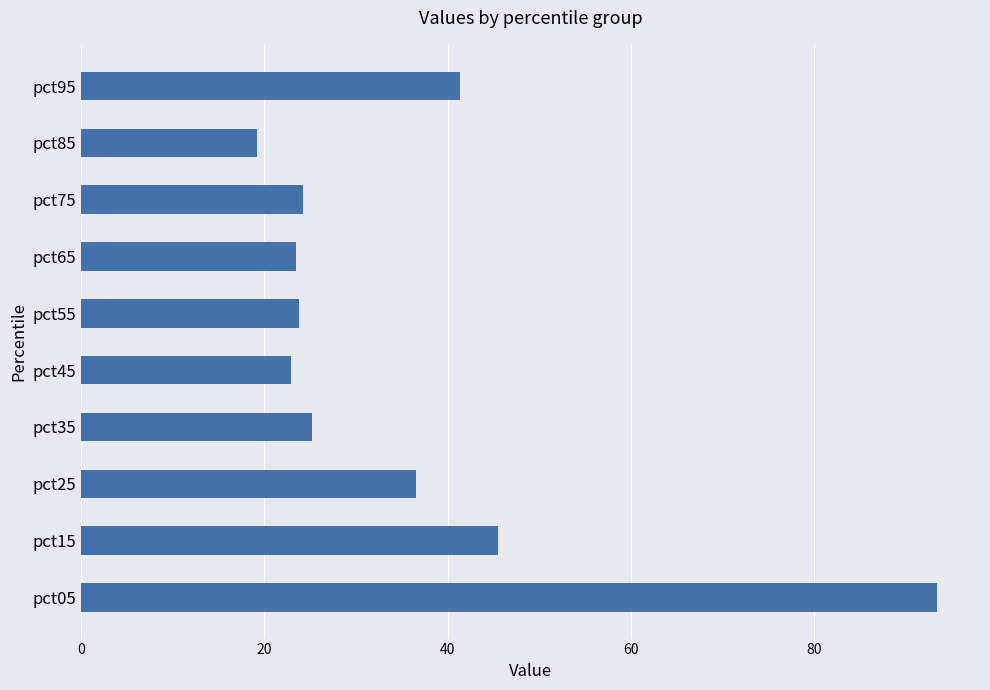

Between pct55 and pct85, which is larger?

pct55